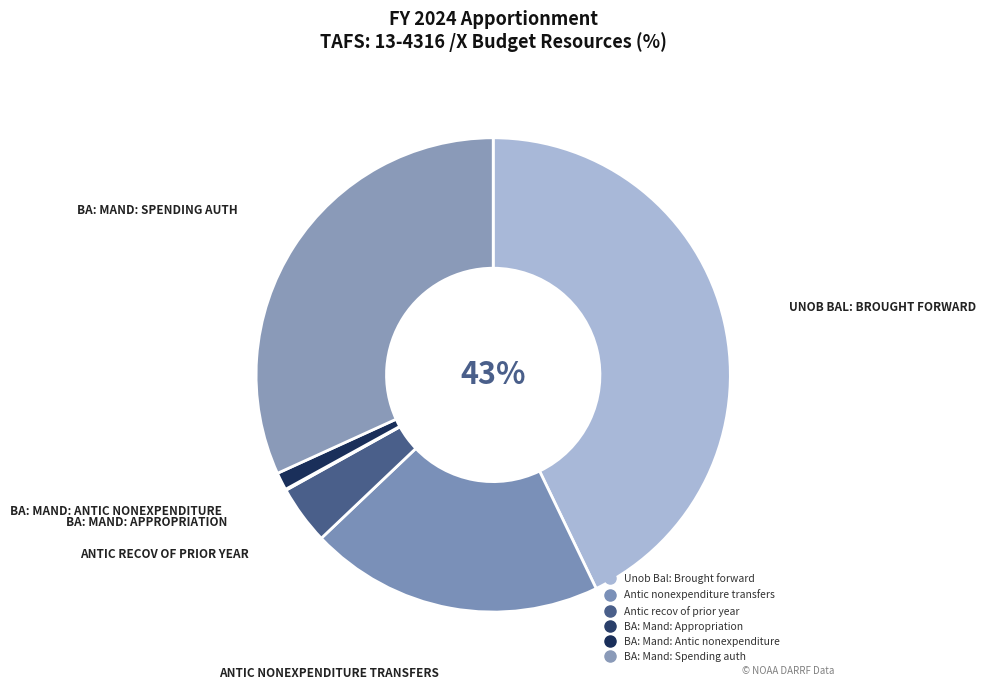

Is there a majority slice in this chart?

No